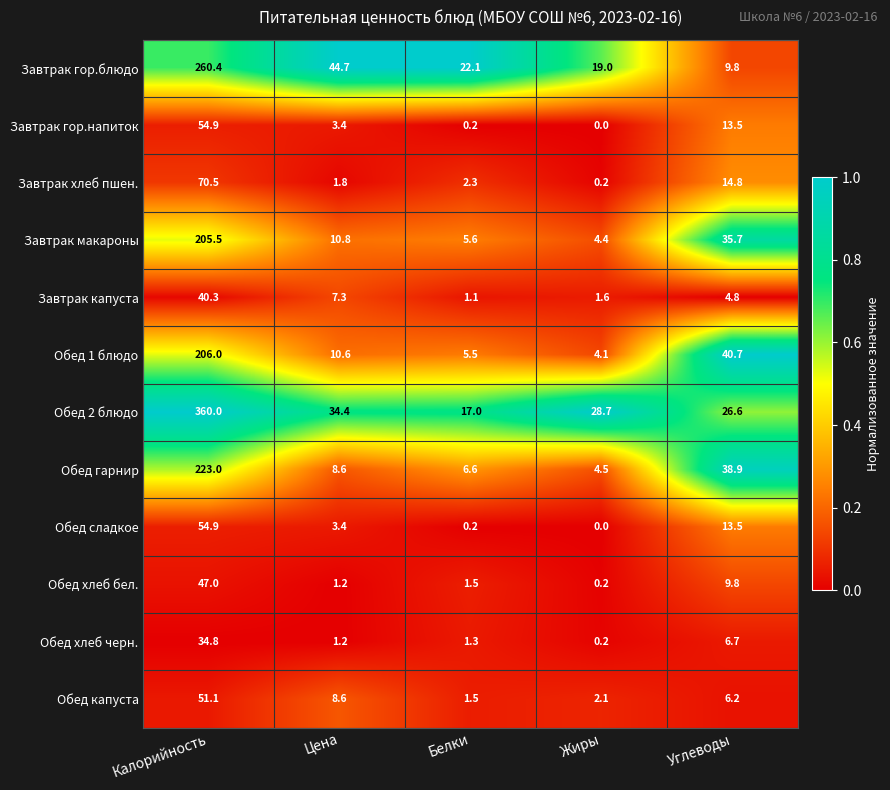

What is the approximate value of Завтрак гор.напиток at Углеводы?

13.5